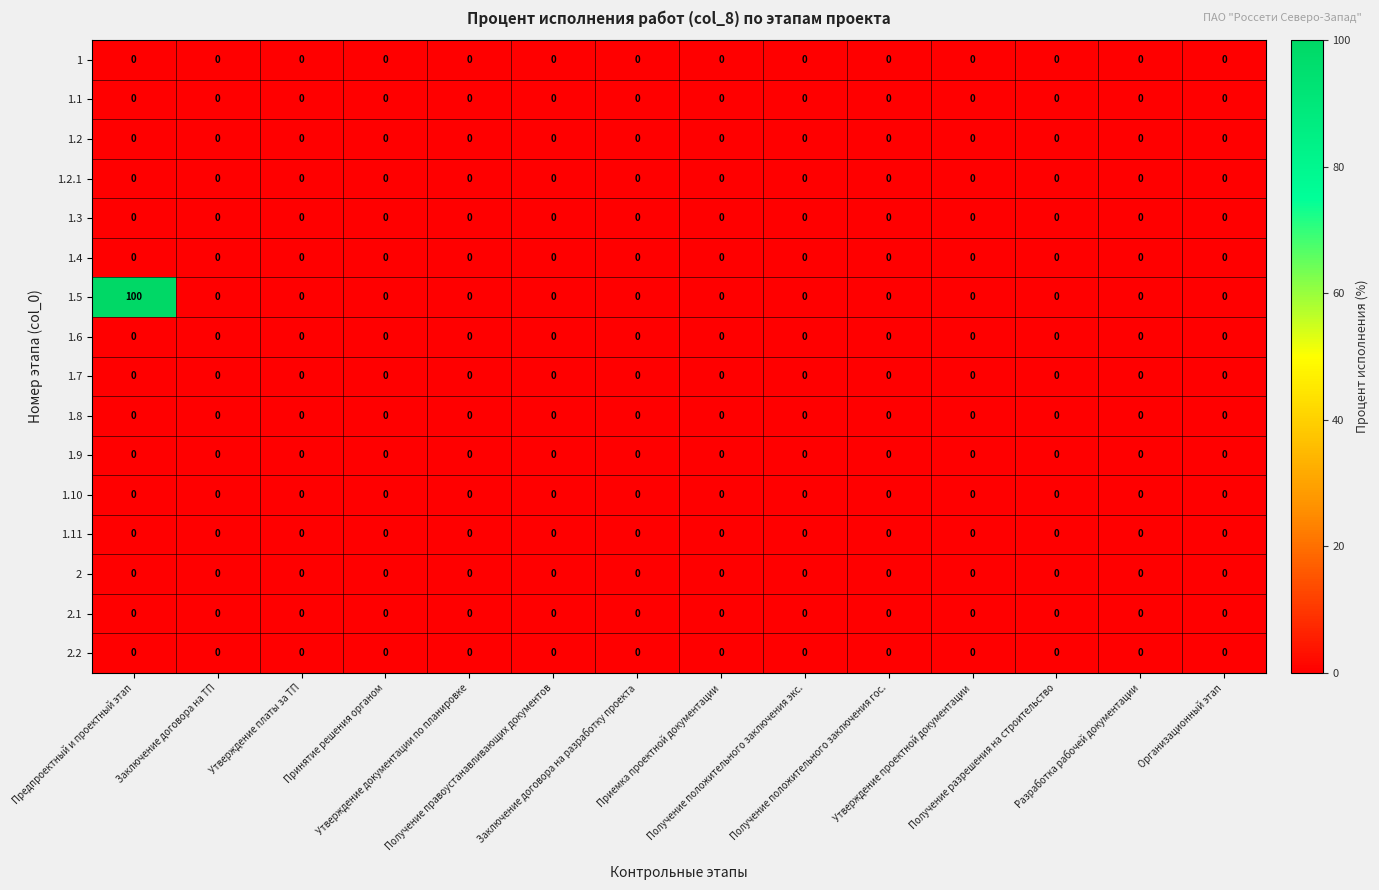

Which series has the widest spread of values?

1.5